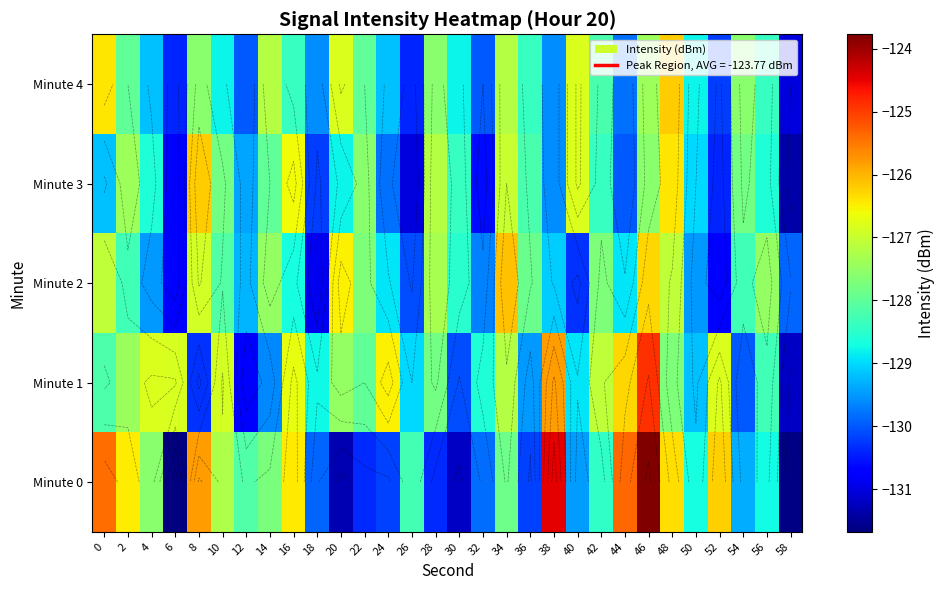

What is the average value of the Minute 2 series?

-128.5